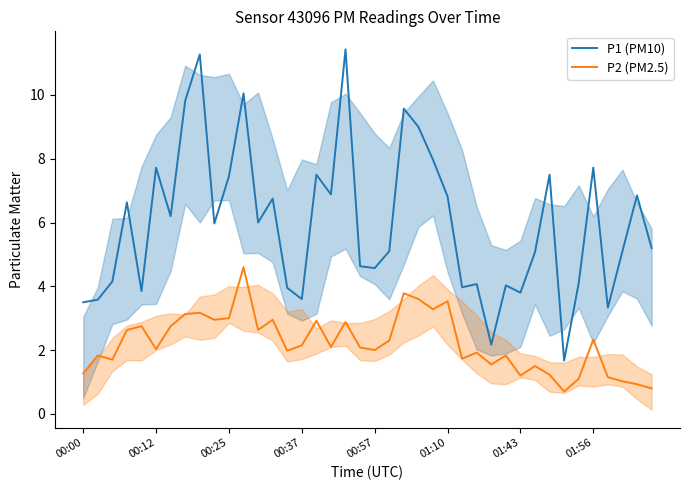

How many data points in P1 (PM10) are less than 5?

16